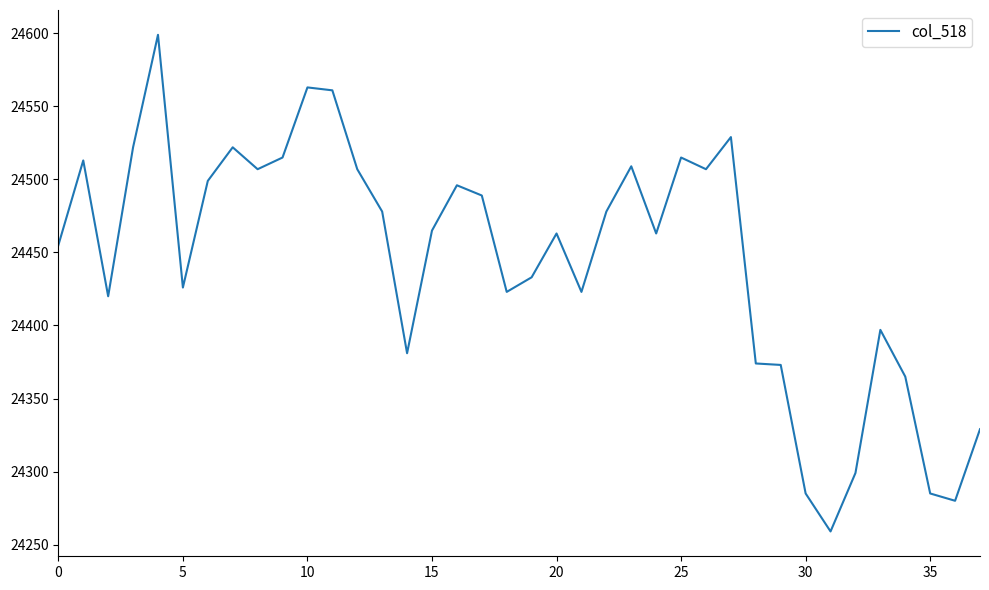

What is the difference between the maximum and minimum values?

340